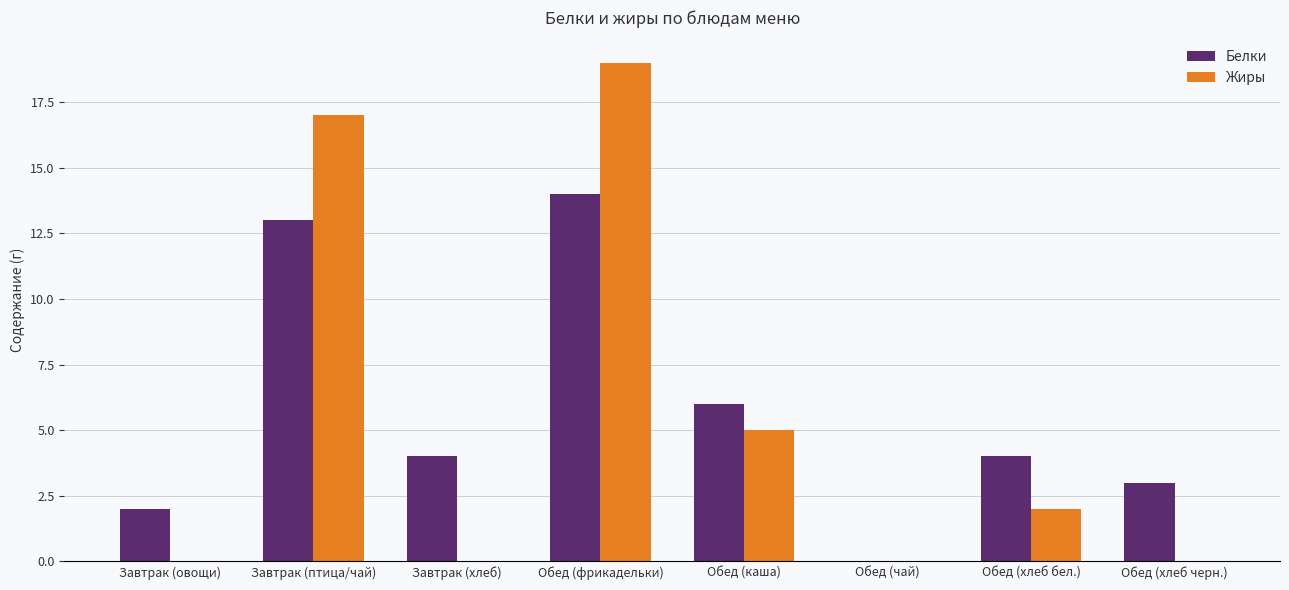

Is the value of Жиры at Обед (хлеб бел.) greater than the value of Белки at Завтрак (хлеб)?

No